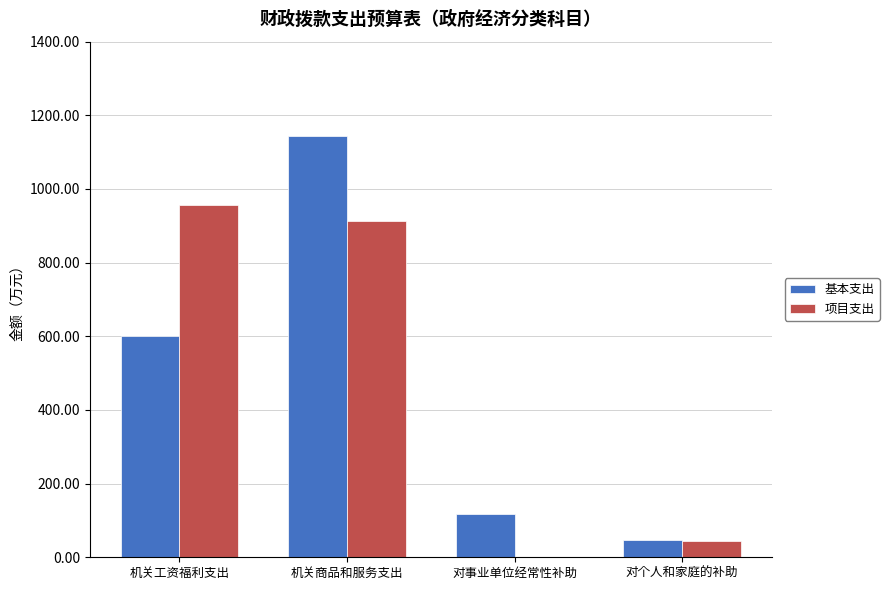

Between 机关工资福利支出 and 对个人和家庭的补助, which series saw the biggest shift?

项目支出